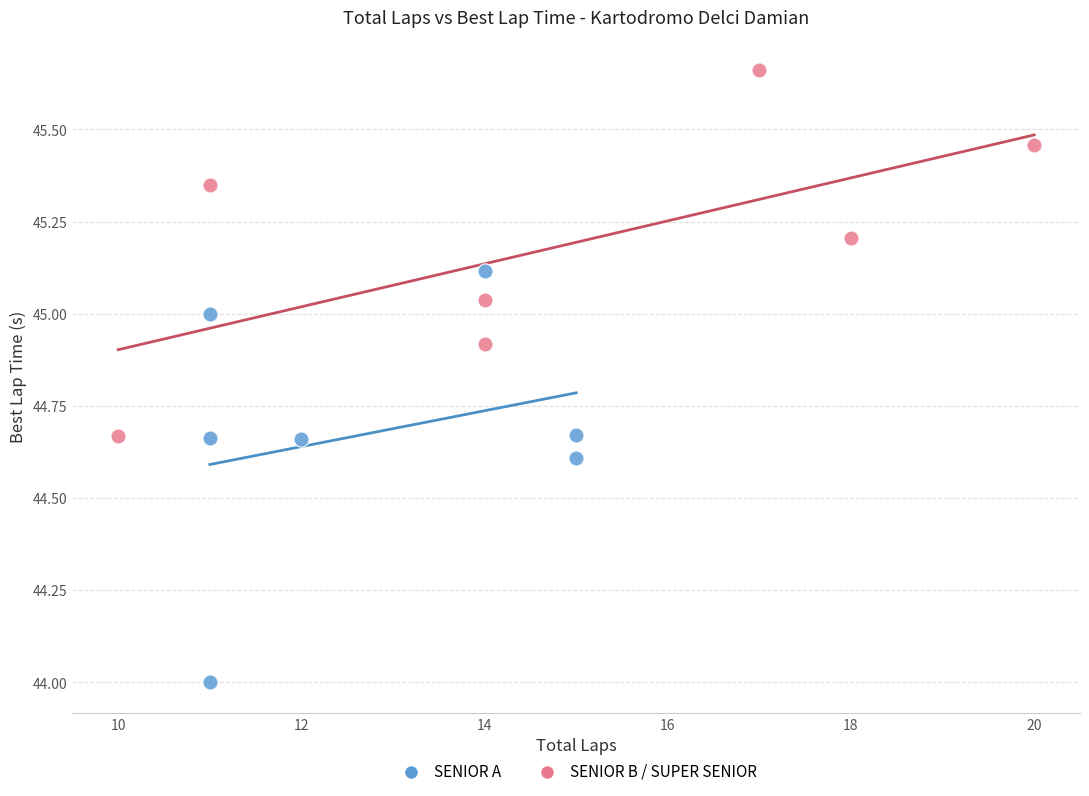

Which series has the widest spread of Y values?

SENIOR A